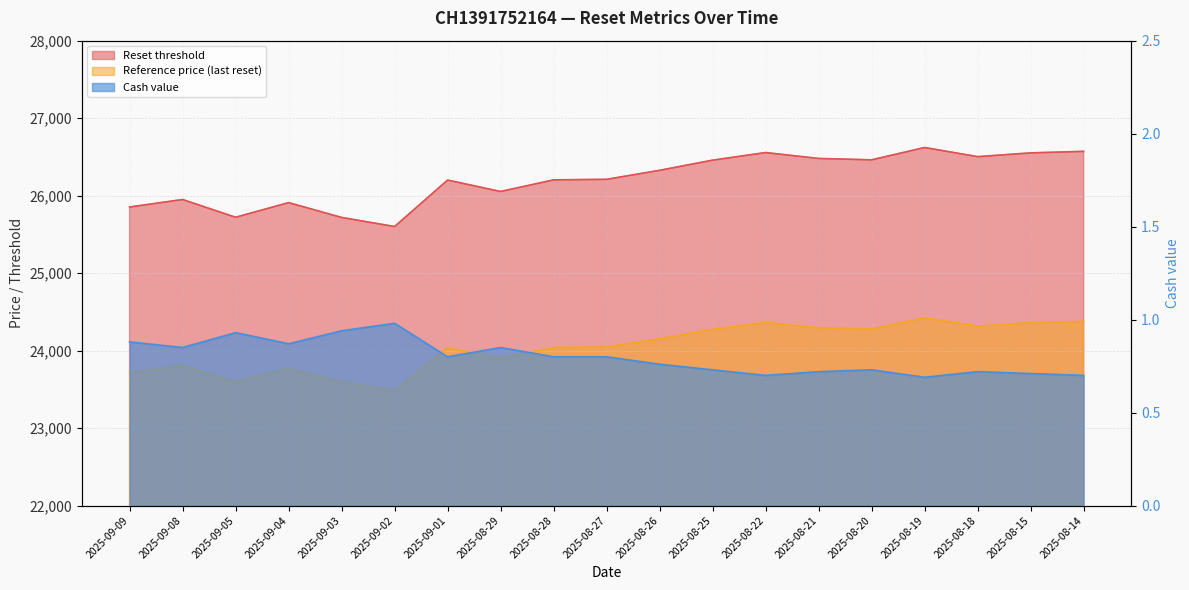

How many lines are shown in the chart?

3